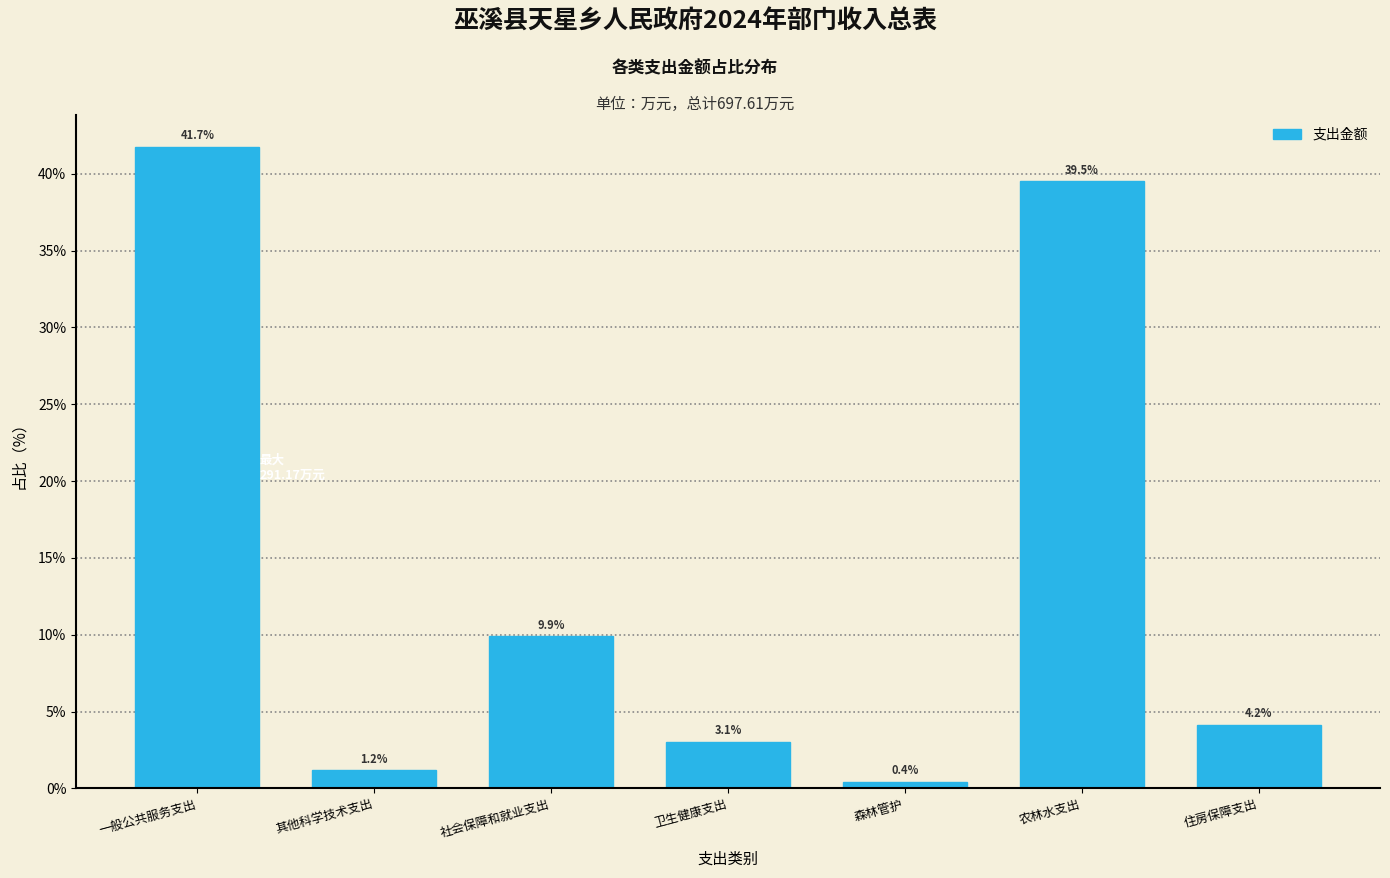

Reading right to left, transcribe all the data shown in this chart.

4.2	39.5	0.4	3.1	9.9	1.2	41.7